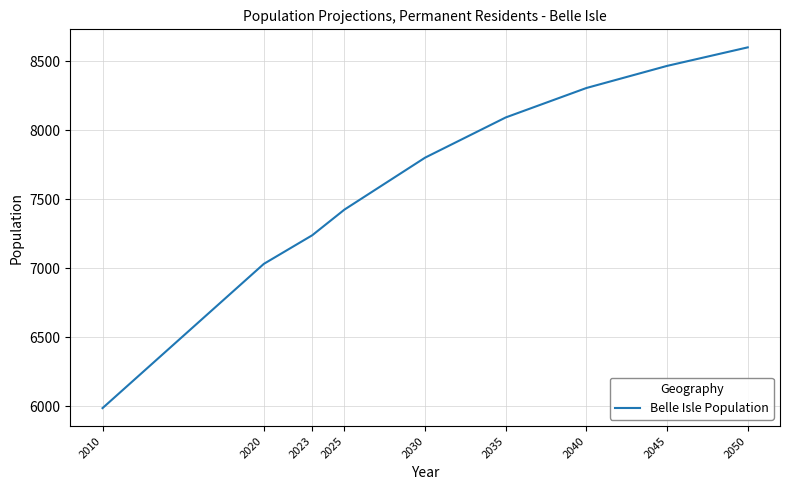

What is the minimum value shown in the chart?

5988